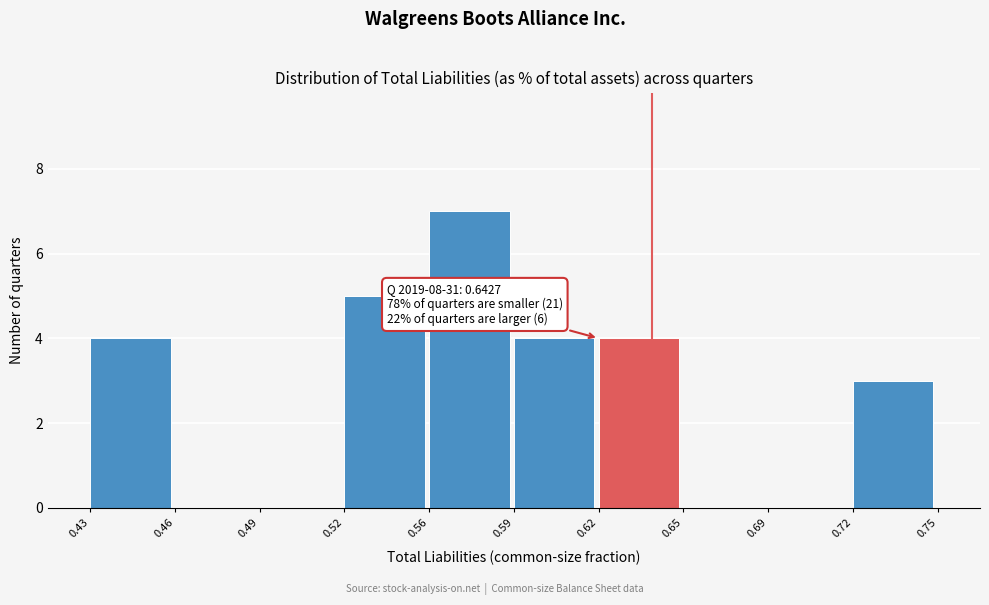

Reading right to left, transcribe all the data shown in this chart.

0.72=3	0.69=0	0.65=0	0.62=4	0.59=4	0.56=7	0.52=5	0.49=0	0.46=0	0.43=4